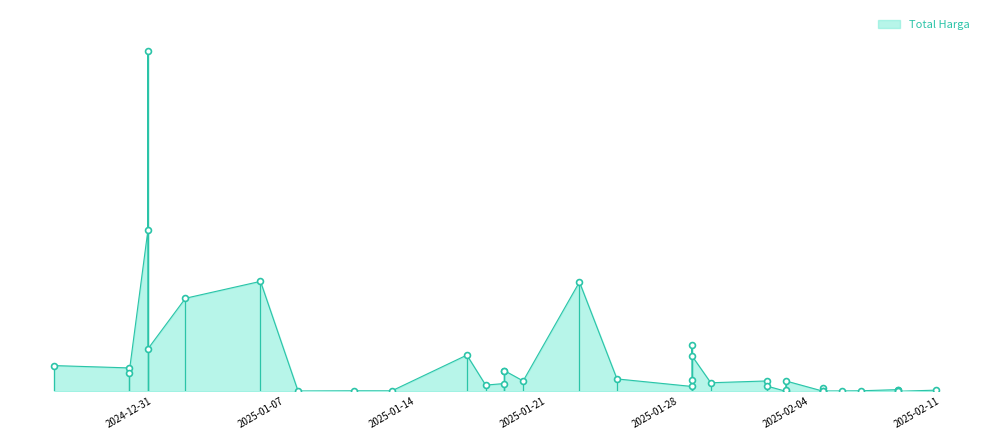

What is the change in value from 2024-12-31 to 2025-01-30?

+69400000